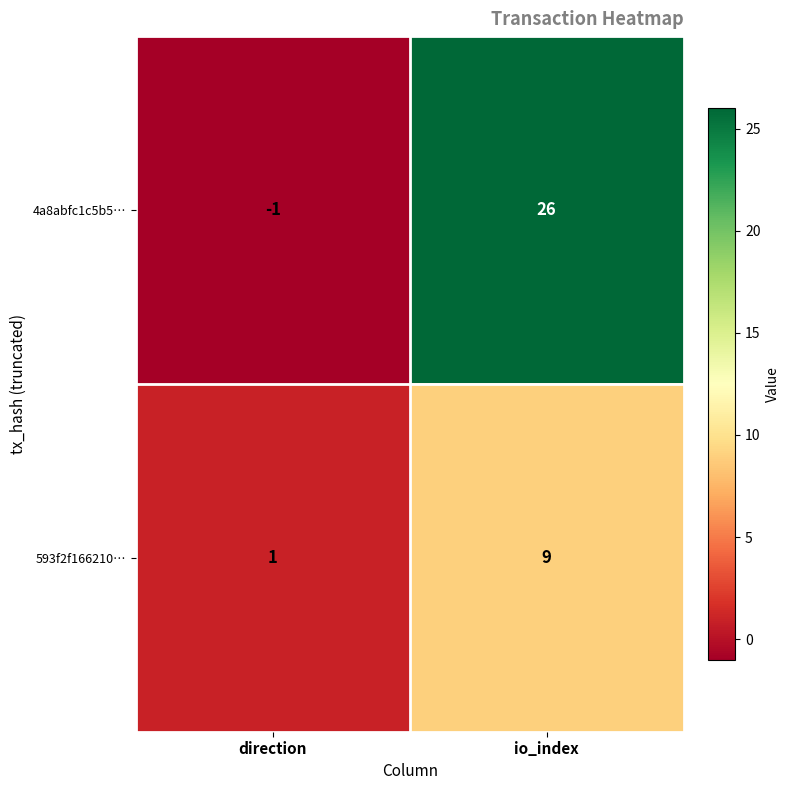

Between direction and io_index, which series saw the biggest shift?

4a8abfc1c5b5…